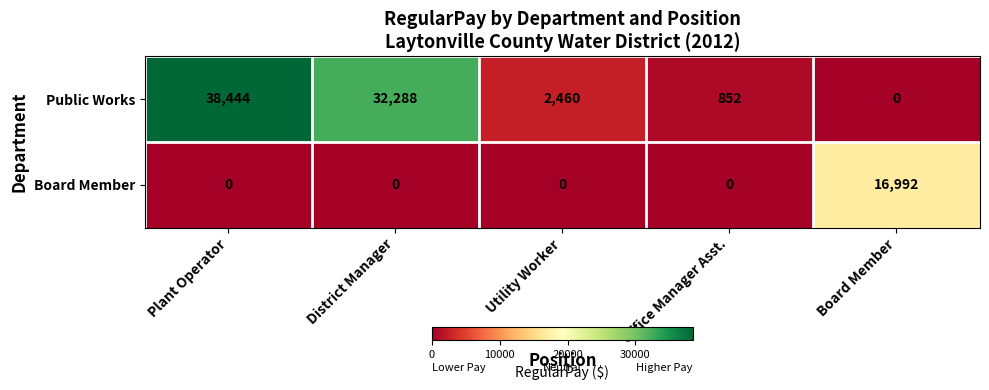

At how many categories does at least one series exceed 17784?

2